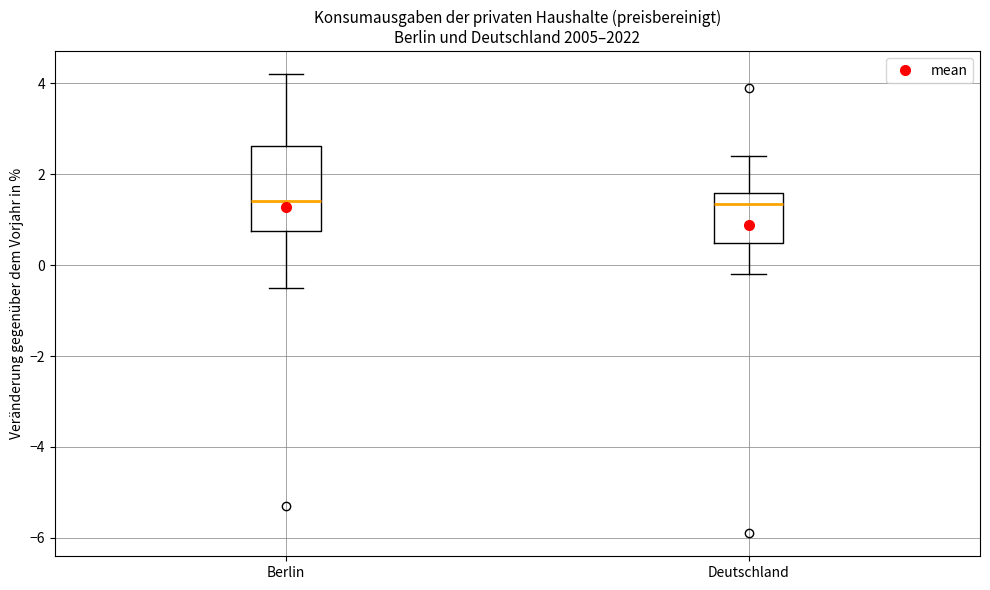

Reading left to right, transcribe this box plot: for each box, give where its median line is, the range the box spans, and where its two whiskers end, as read against the y-axis. The values are not printed on the chart, so give them approximately, as read against the axis.

Berlin: median 1.4, box 0.8 to 2.6, whiskers -0.4 to 4.2
Deutschland: median 1.4, box 0.4 to 1.6, whiskers -0.2 to 2.4